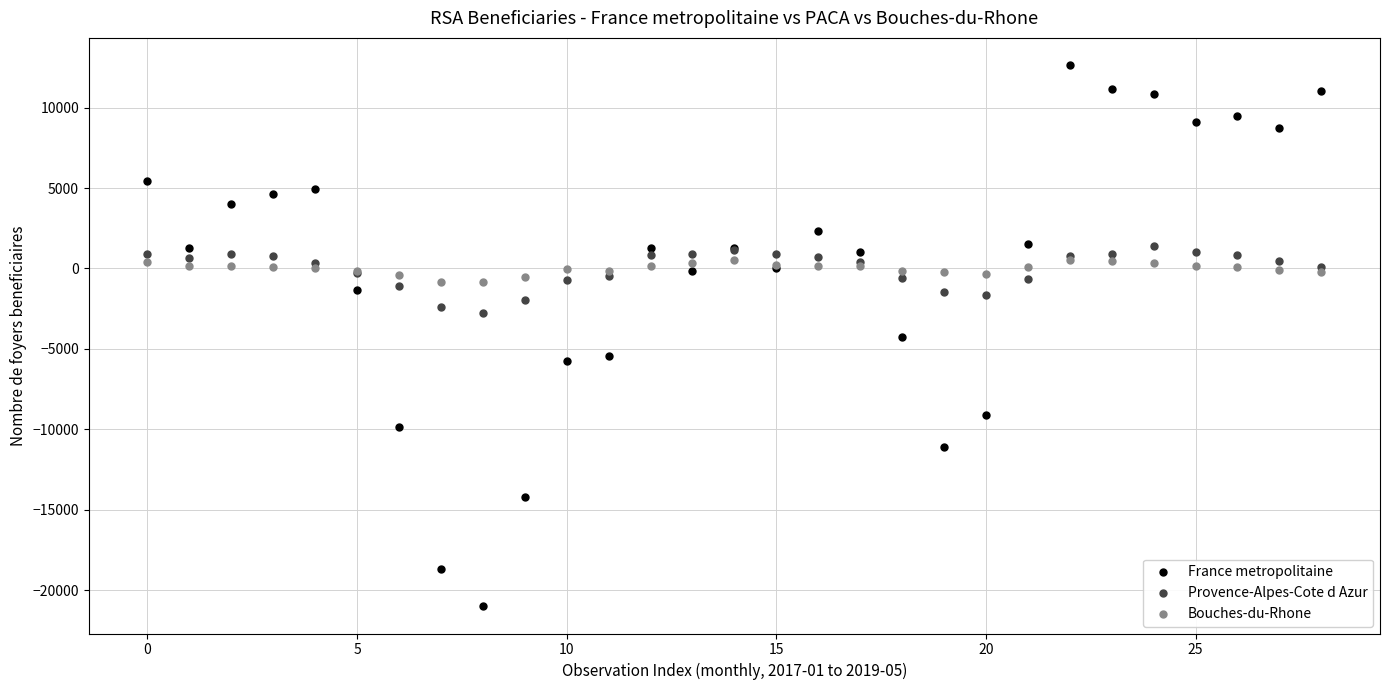

Which series reaches the maximum Y coordinate?

France metropolitaine